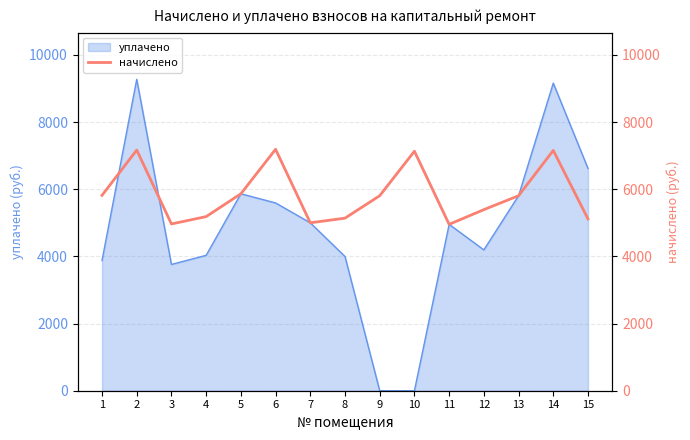

Where is the data nearest to the value 6071?

5